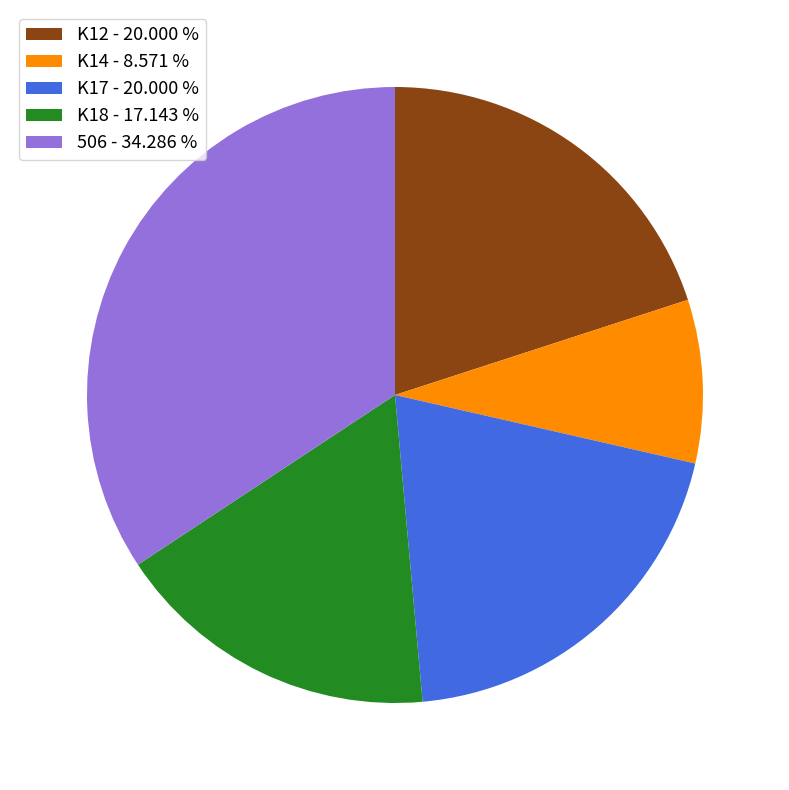

Approximately how many times larger is the value at 506 compared to K18?

2.0